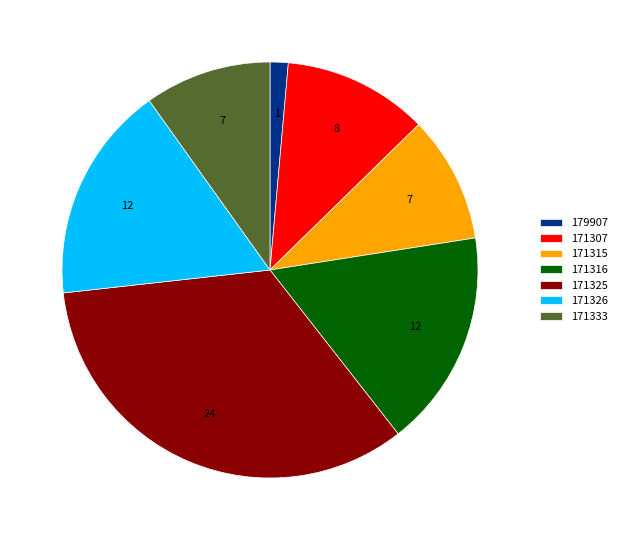

Is there a majority slice in this chart?

No